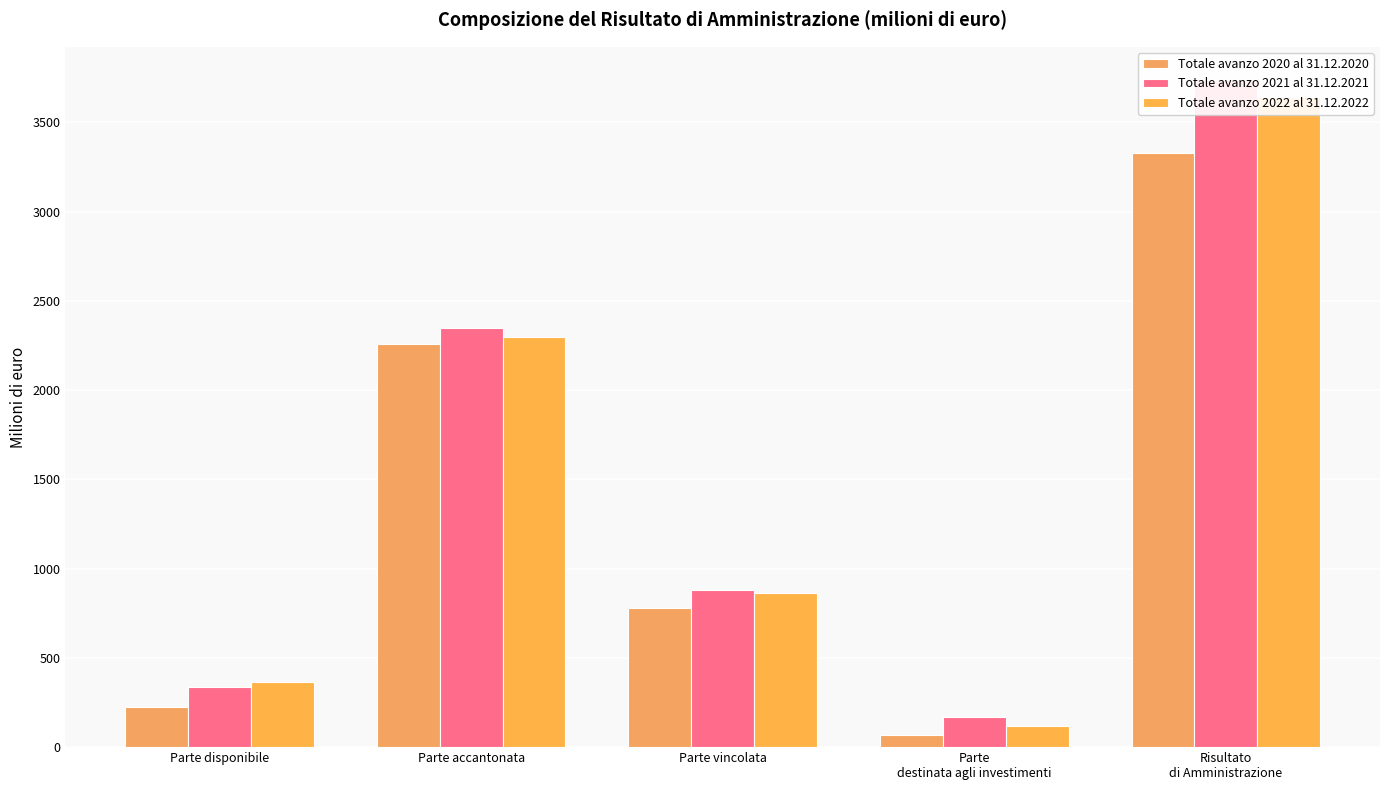

How many bars are there in total?

15